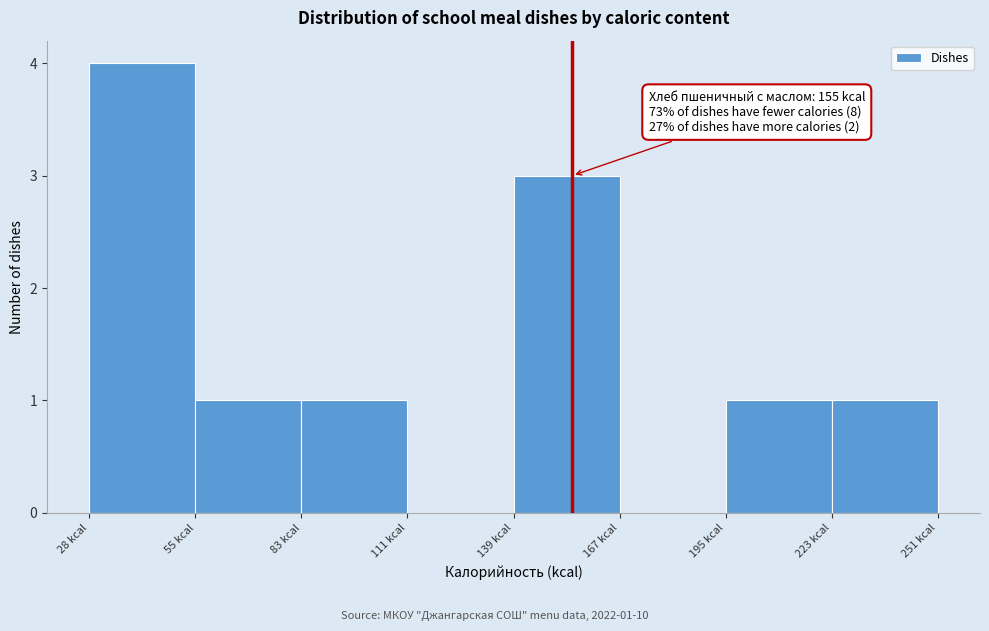

Which range on the x-axis has the tallest bar?

30 to 55